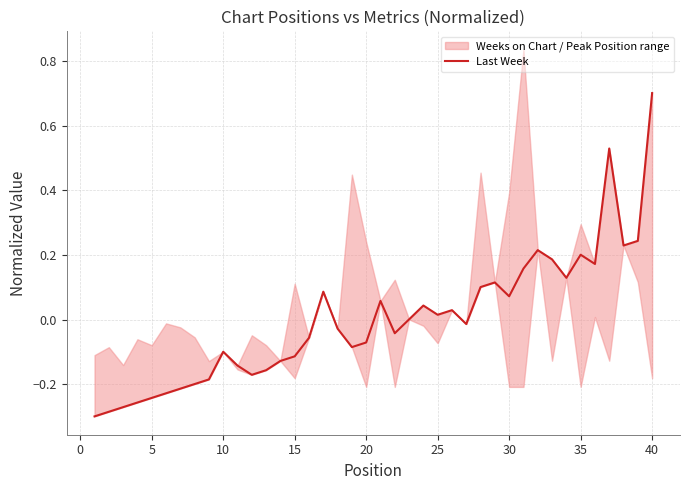

Is it true that Last Week equals -0.0 at 15?

False